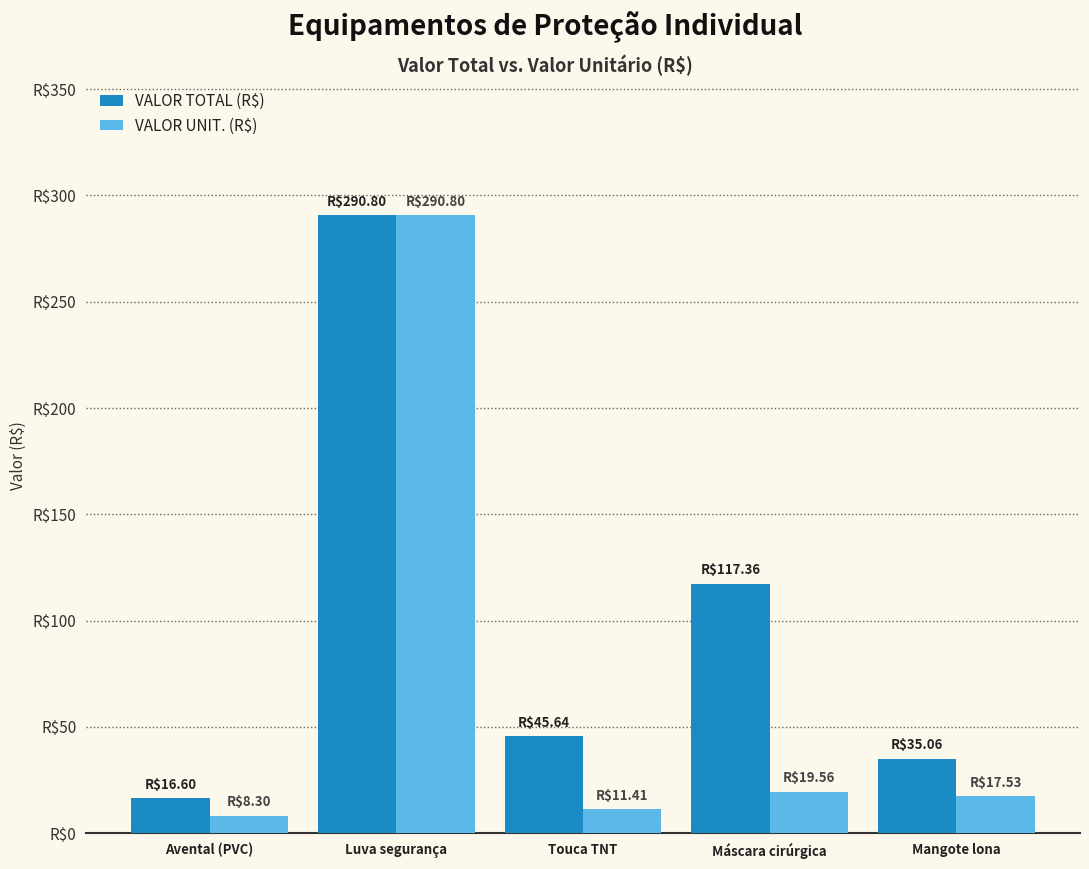

Does the chart contain any negative values?

No